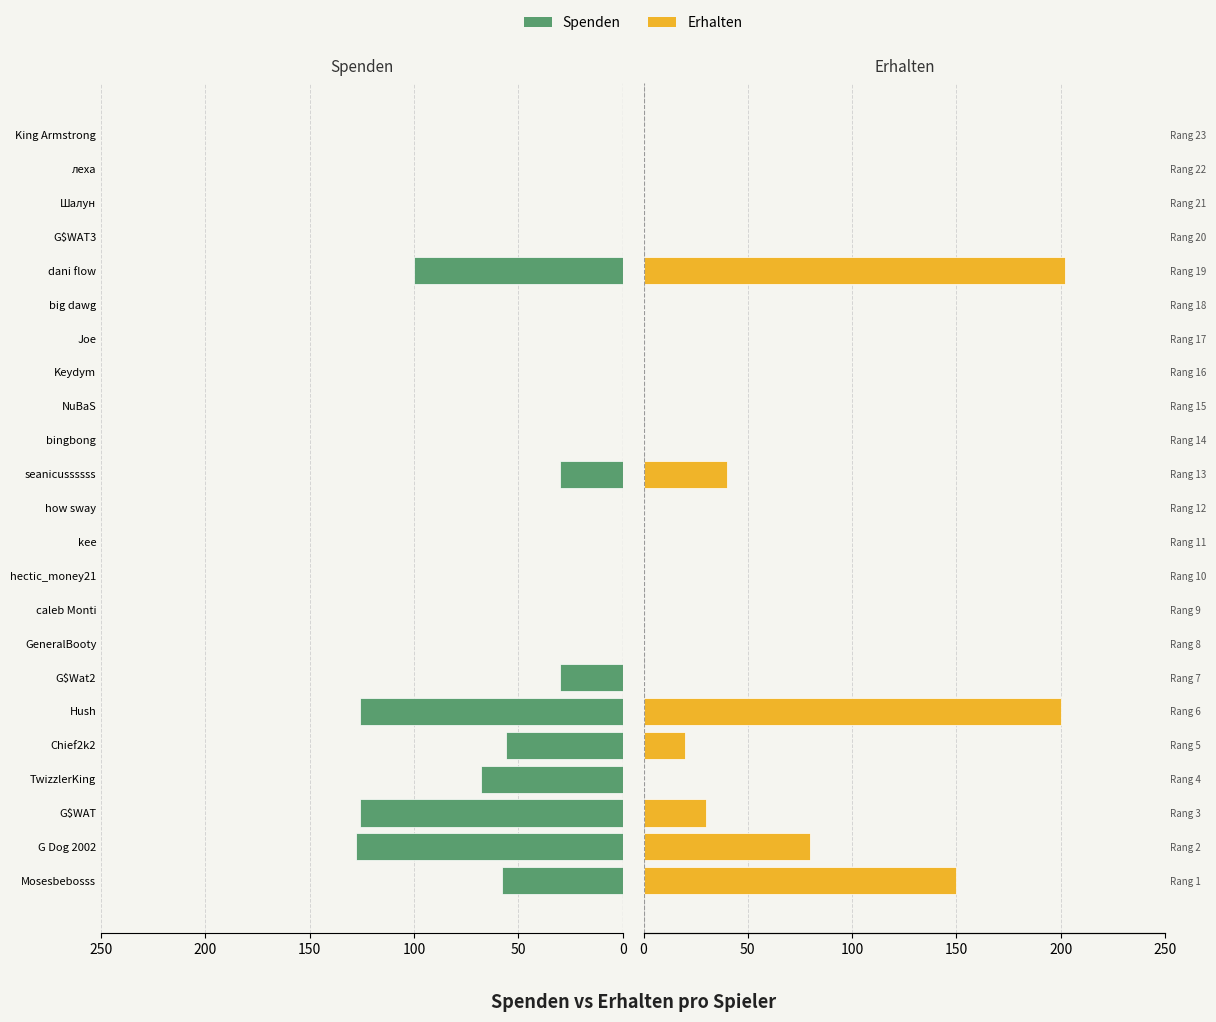

True or false: Spenden has a value of 151 at dani flow.

False